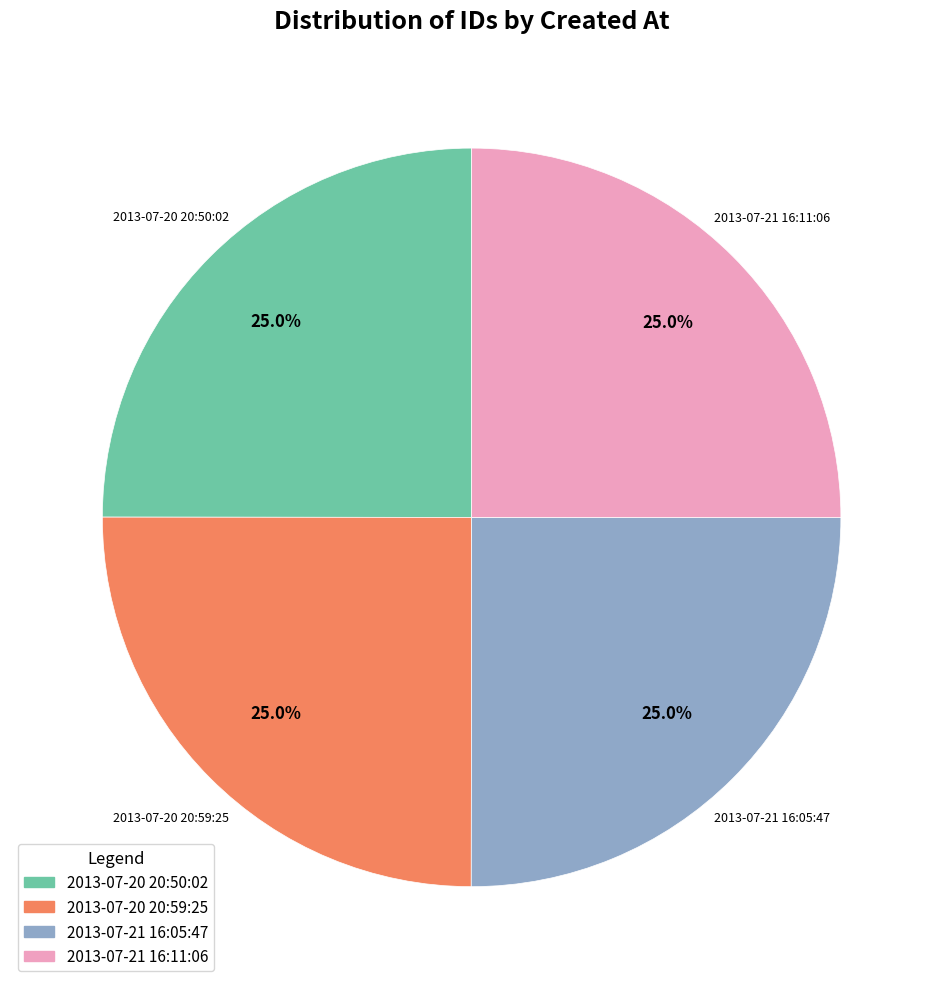

What is the ratio of the value at 2013-07-20 20:50:02 to the value at 2013-07-21 16:11:06?

1.0